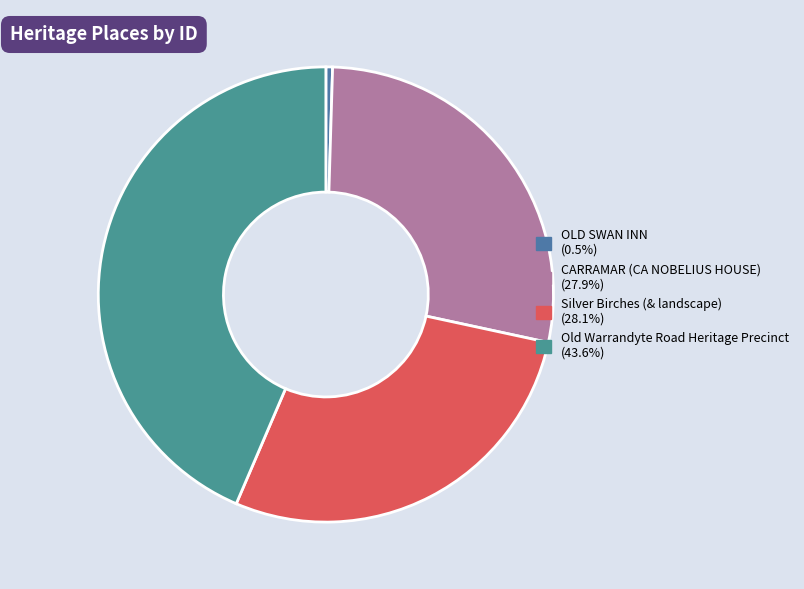

To the nearest percent, what percentage of the pie is CARRAMAR (CA NOBELIUS HOUSE)?

28%